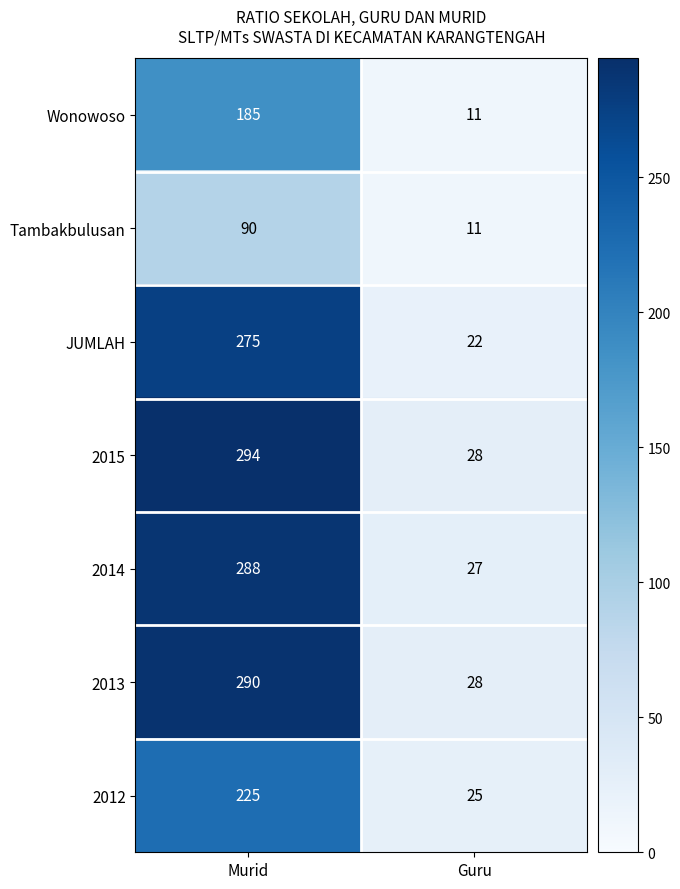

Reading left to right, extract all data points from this chart.

Wonowoso: Murid=185	Guru=11
Tambakbulusan: Murid=90	Guru=11
JUMLAH: Murid=275	Guru=22
2015: Murid=294	Guru=28
2014: Murid=288	Guru=27
2013: Murid=290	Guru=28
2012: Murid=225	Guru=25